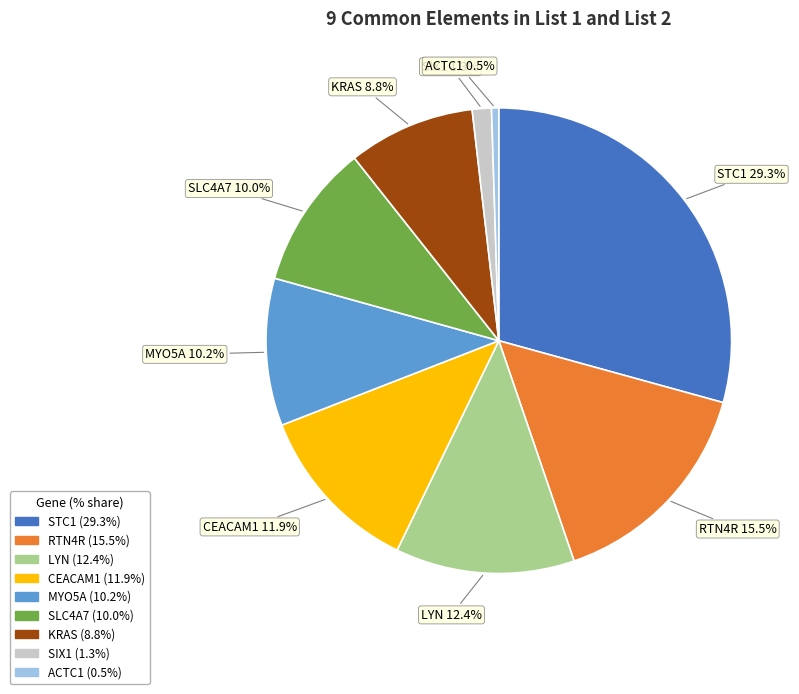

Count the number of slices in the pie.

9